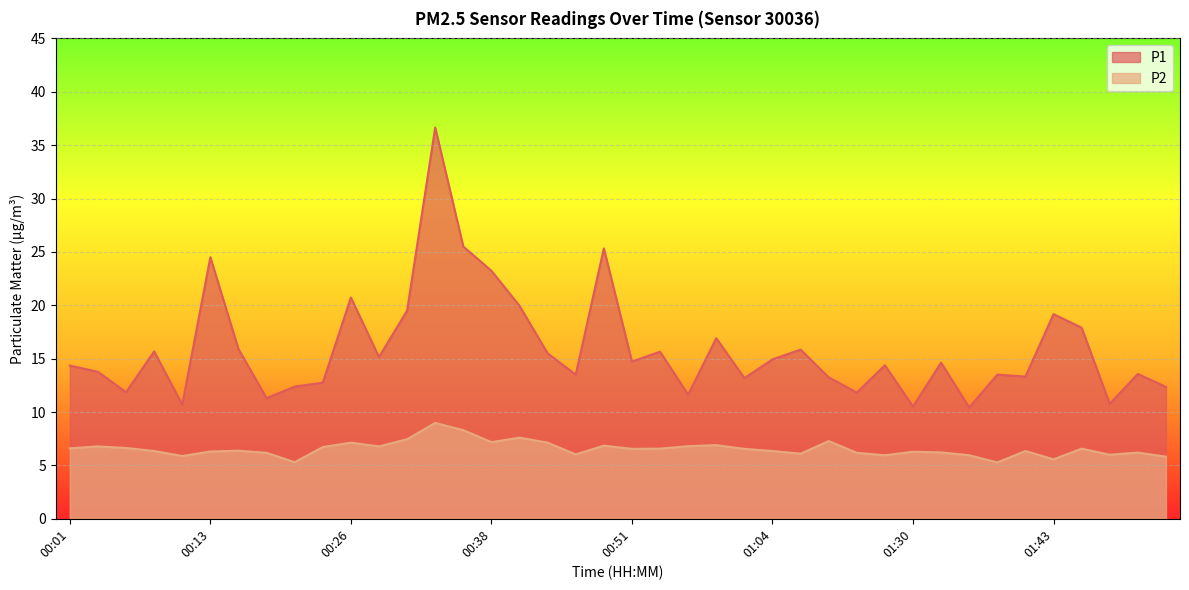

How many lines are shown in the chart?

2